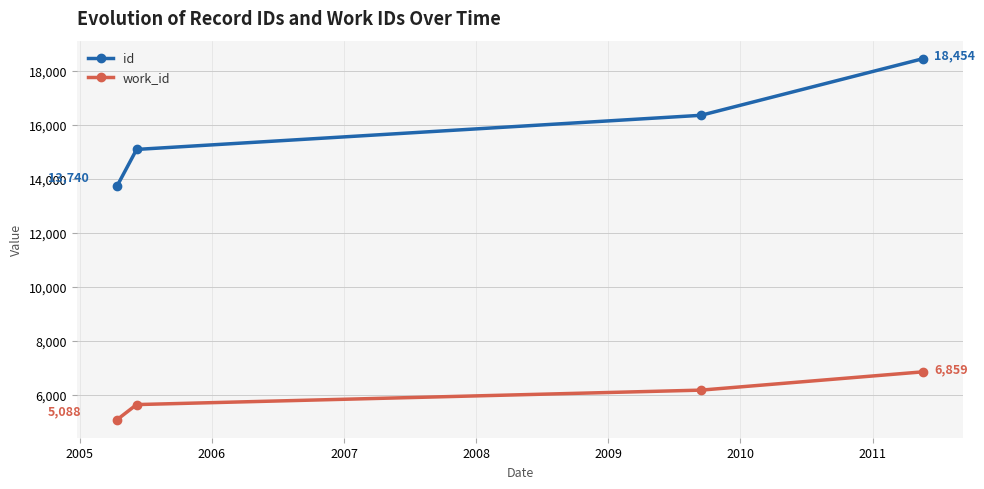

Reading right to left, transcribe all the data shown in this chart.

id: 18454	16359	15095	13740
work_id: 6859	6182	5647	5088